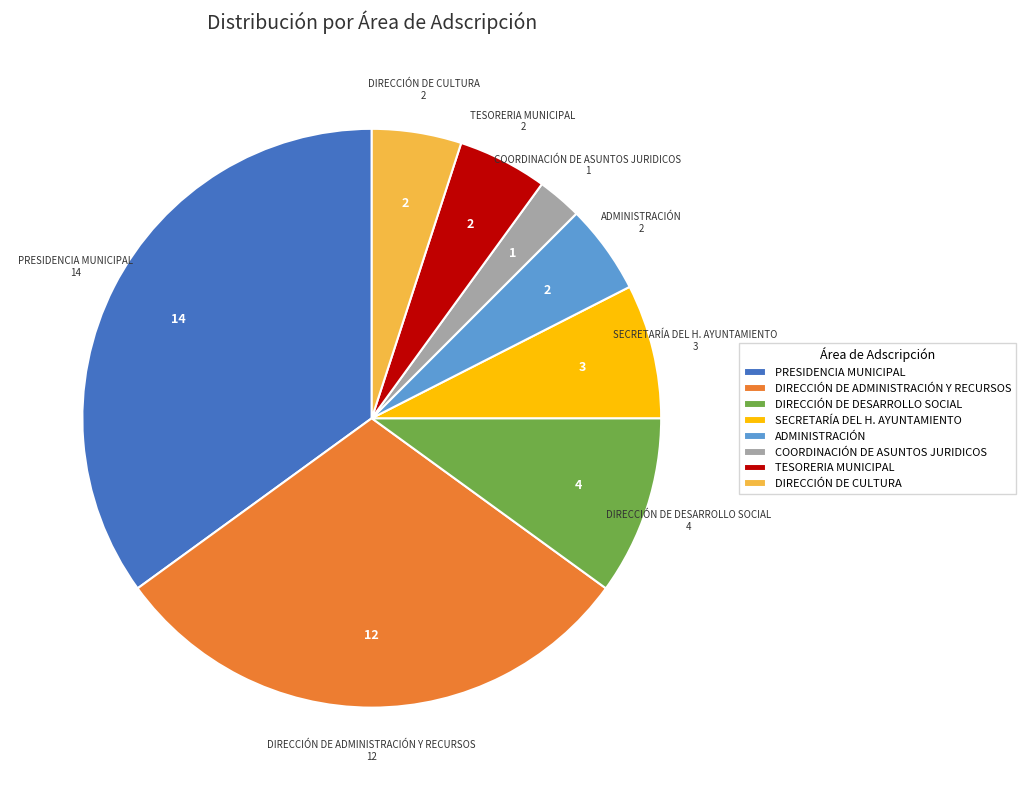

True or false: DIRECCIÓN DE ADMINISTRACIÓN Y RECURSOS accounts for 42% of the total.

False